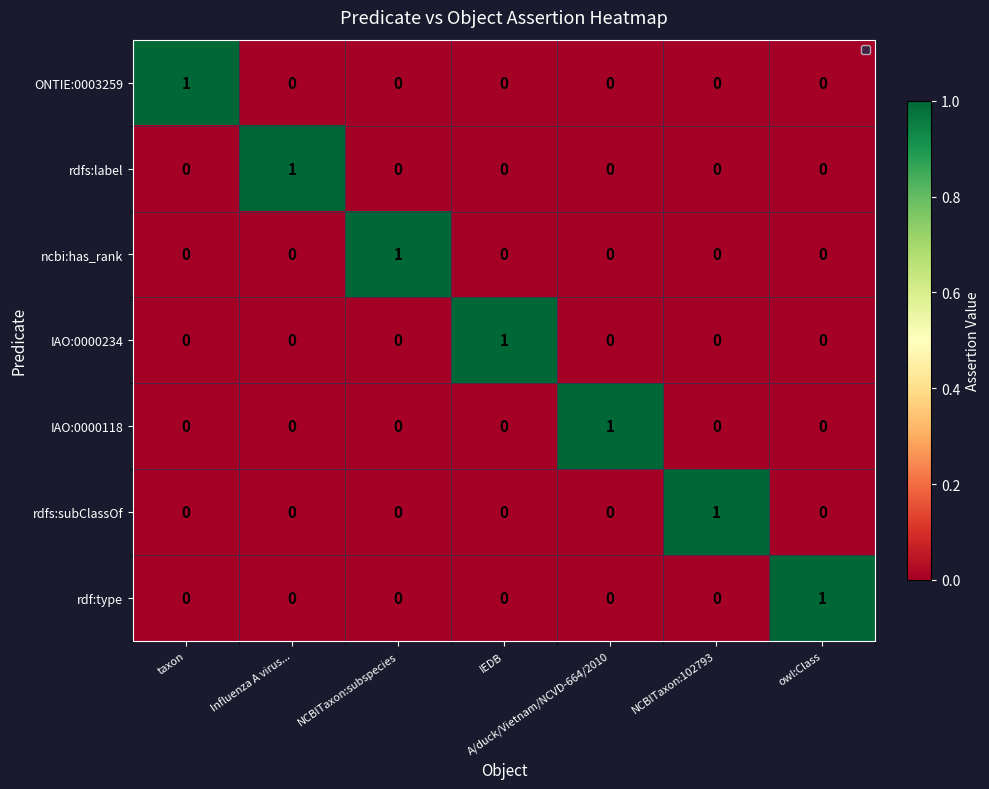

The value of ONTIE:0003259 at owl:Class is -1. True or false?

False